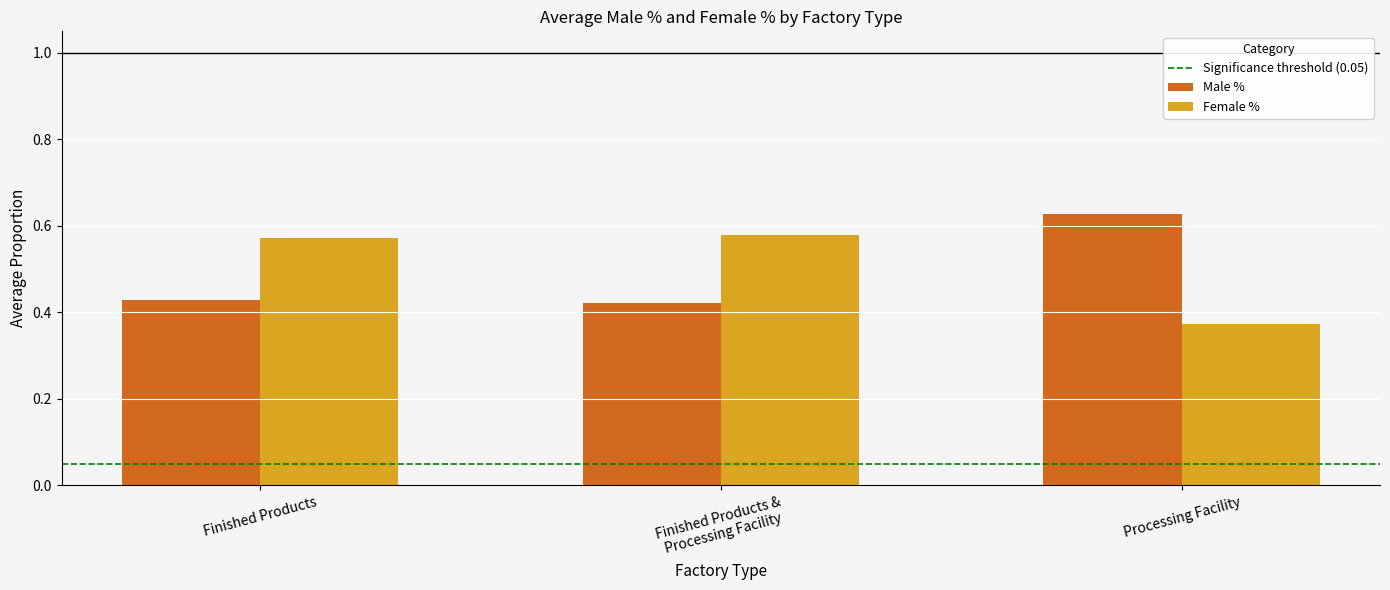

Rank the series by their maximum value, from highest to lowest.

Male %, Female %